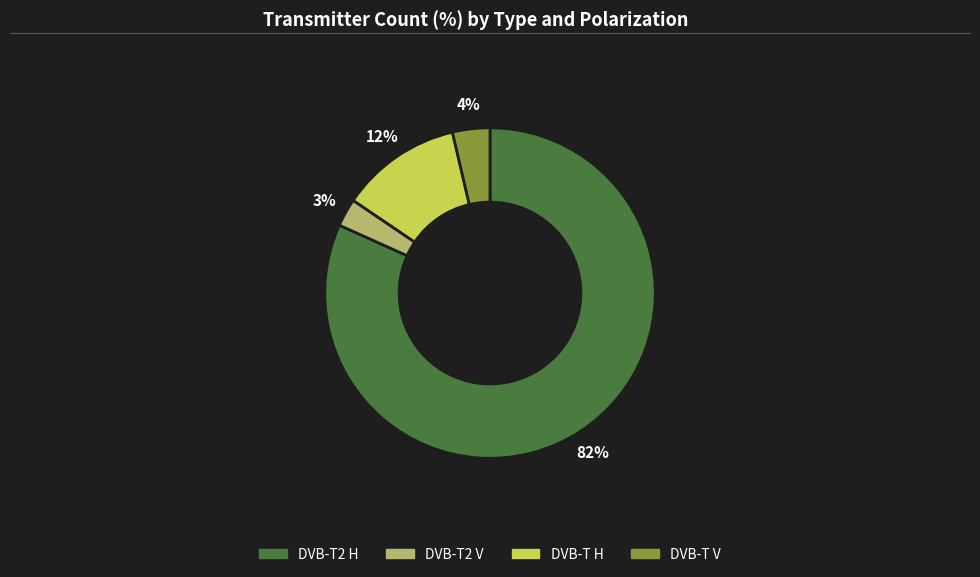

To the nearest percent, what percentage of the pie is DVB-T2 V?

3%